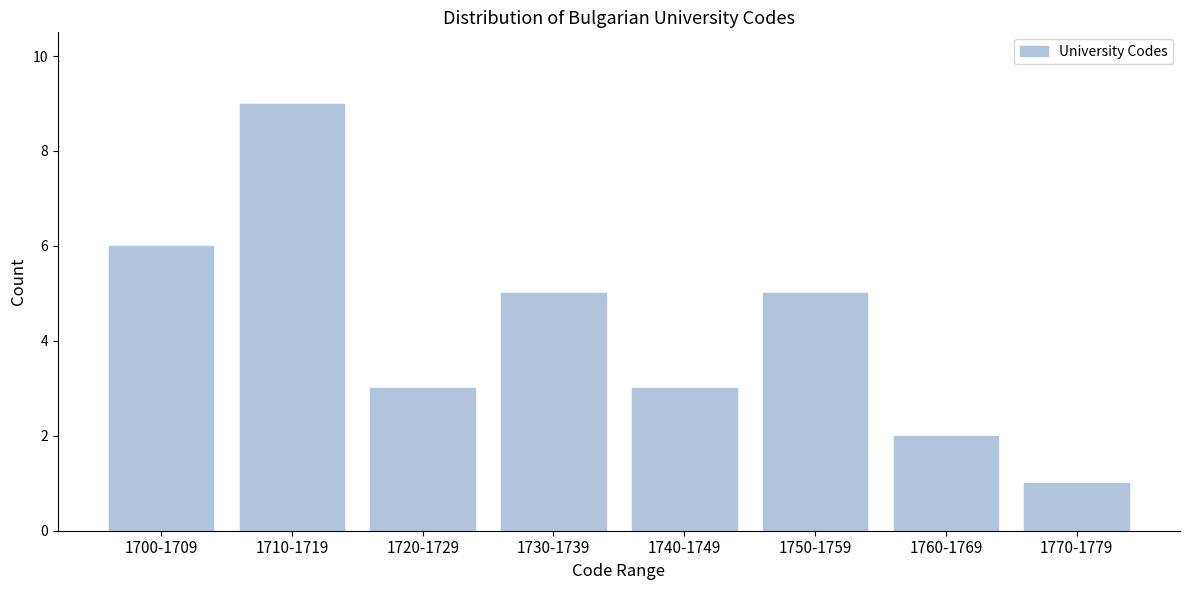

Reading right to left, list all the values displayed in this chart.

1770-1779=1	1760-1769=2	1750-1759=5	1740-1749=3	1730-1739=5	1720-1729=3	1710-1719=9	1700-1709=6